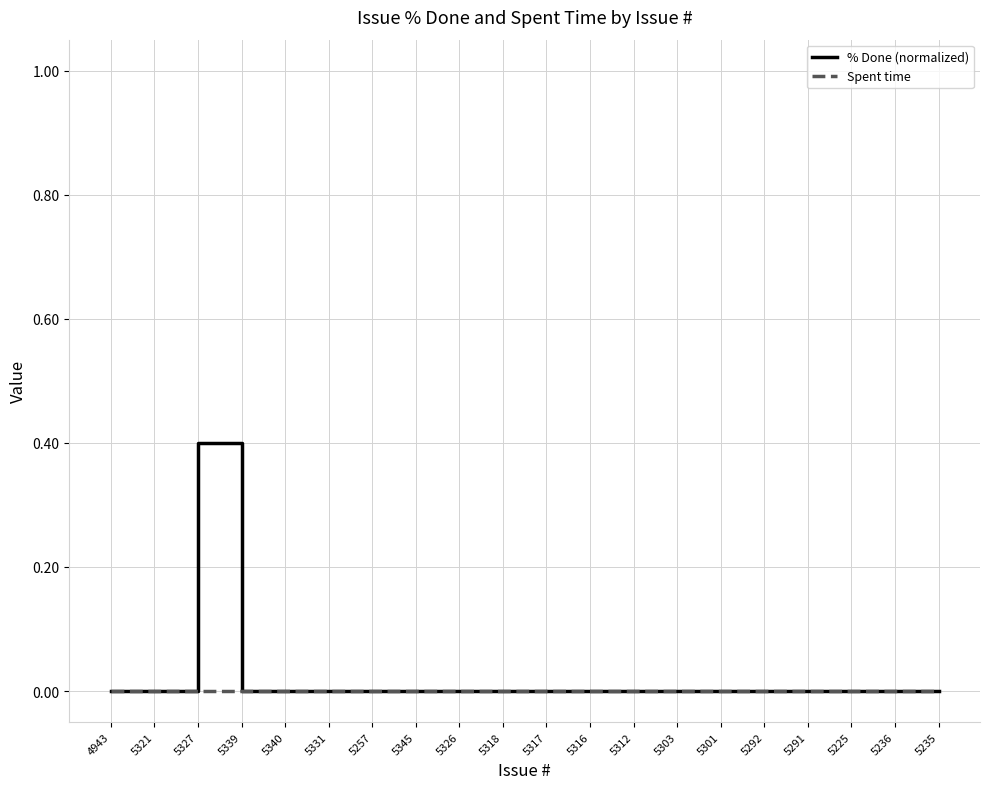

What position from the right is 5339?

17